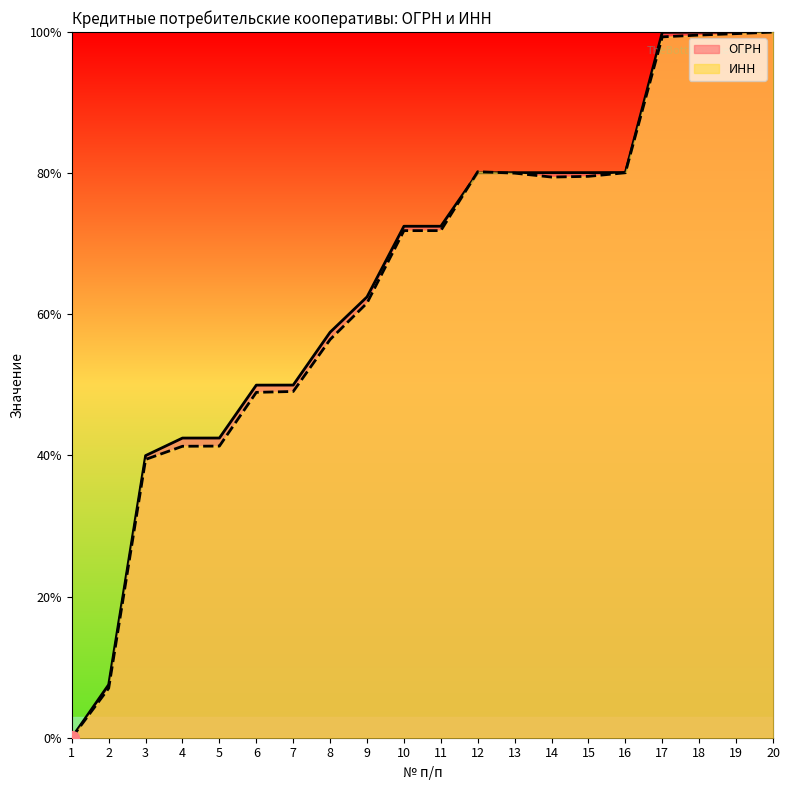

At which category does the chart reach its peak across all series?

20